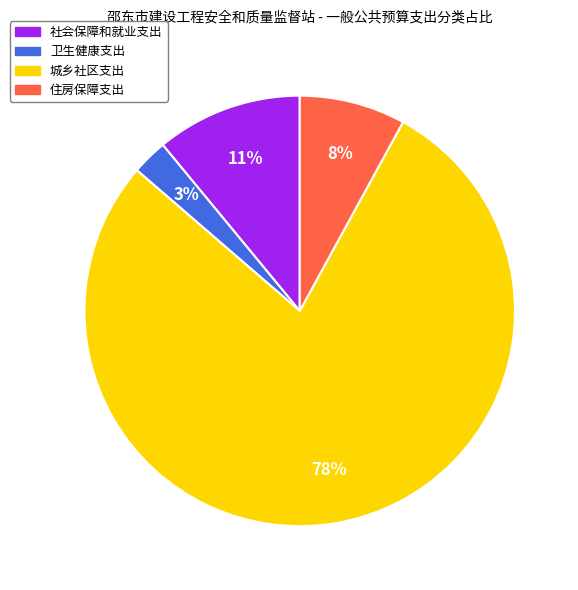

To the nearest percent, what is the average slice percentage?

25%